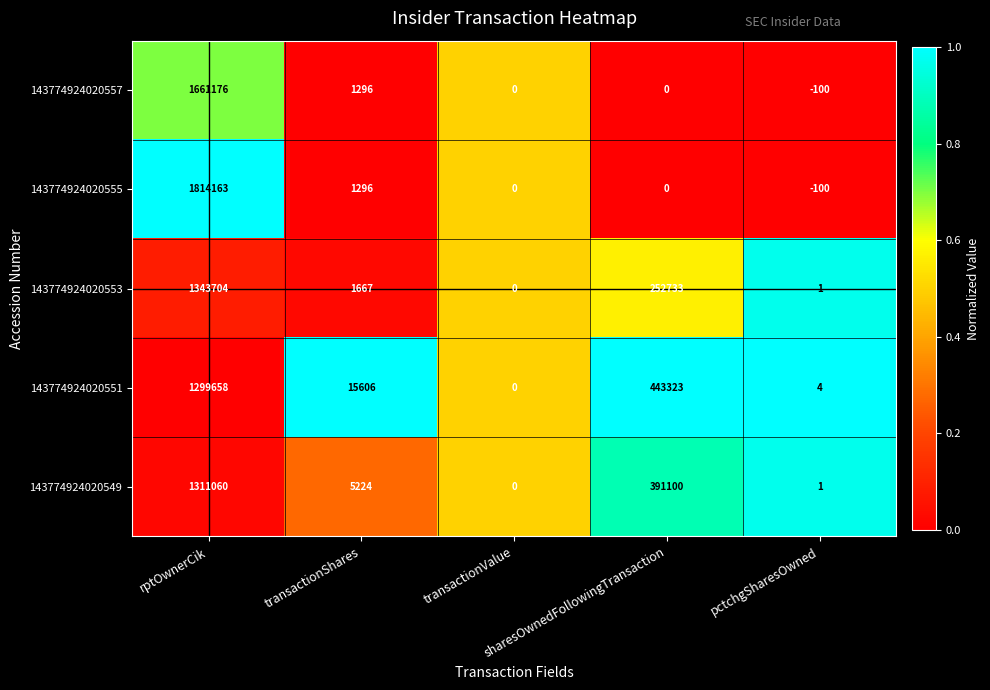

Which series has the widest spread of values?

143774924020555